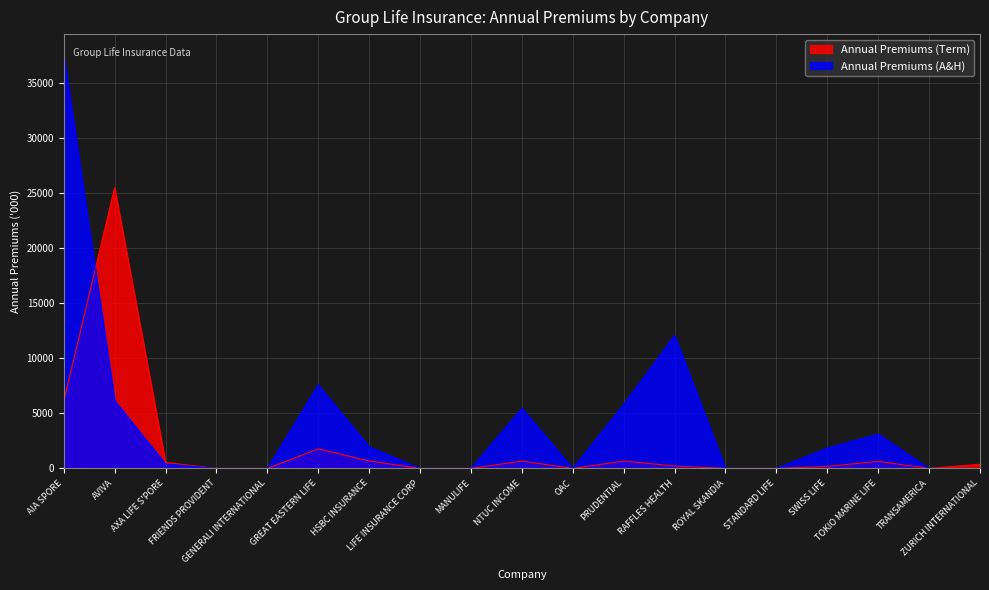

How many data points in Annual Premiums (Term) are less than 220?

9